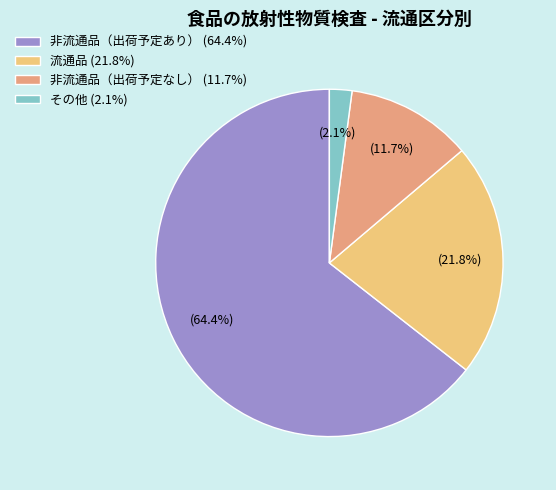

What percentage is the 非流通品（出荷予定あり） slice, to the nearest percent?

64%